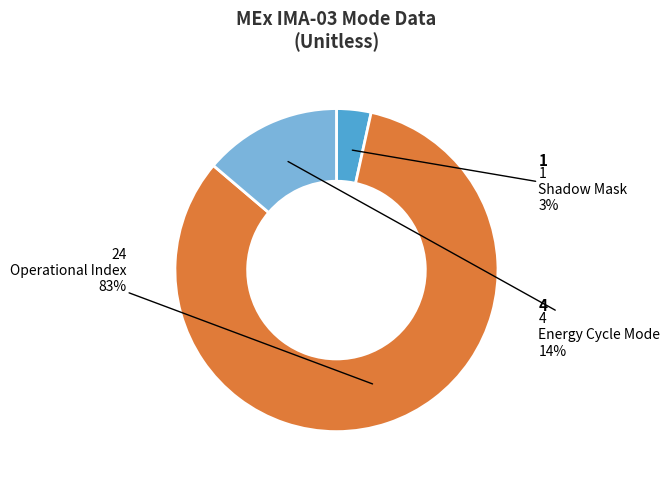

Is there a majority slice in this chart?

Yes